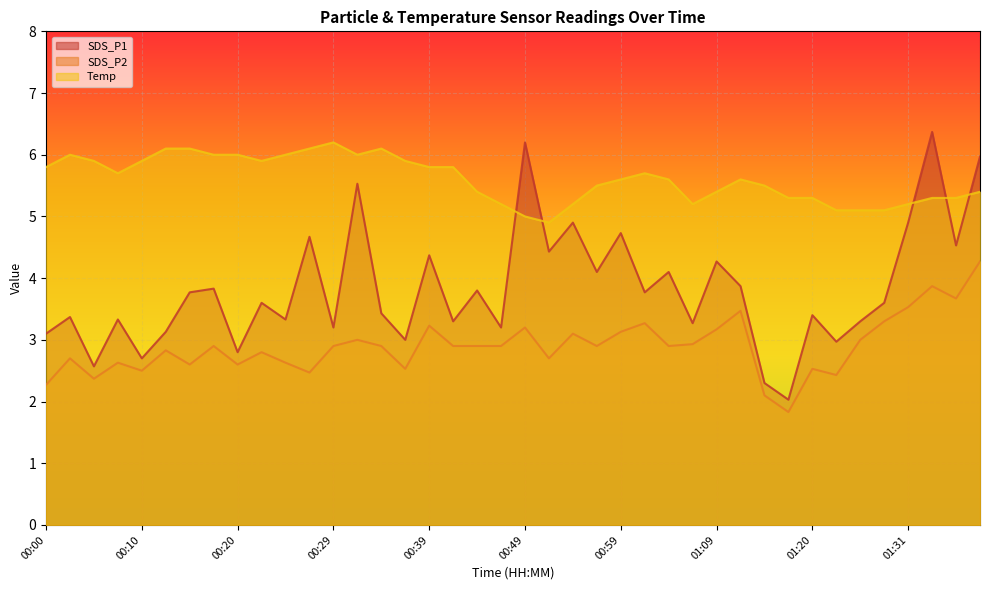

How many interior local valleys does the SDS_P1 series have?

15